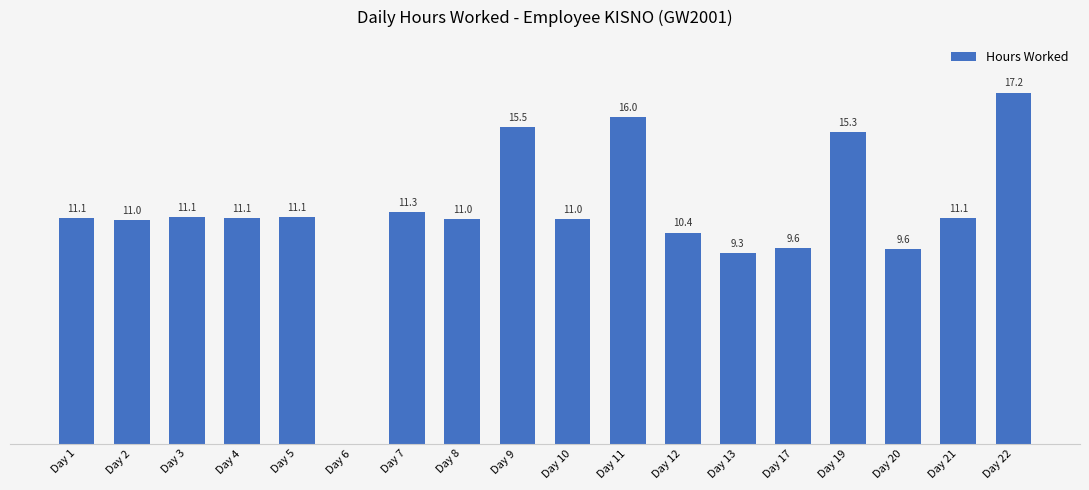

Between Day 20 and Day 5, which is larger?

Day 5